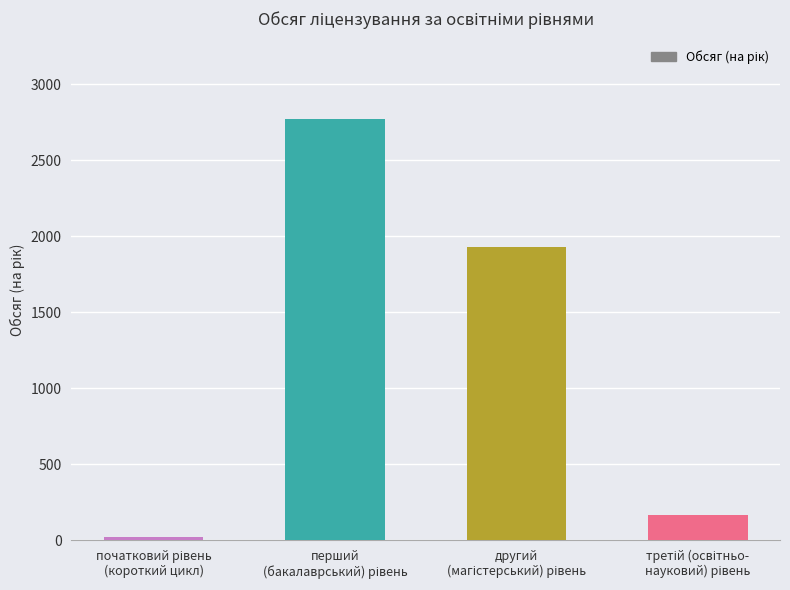

What is the greatest value displayed?

2770